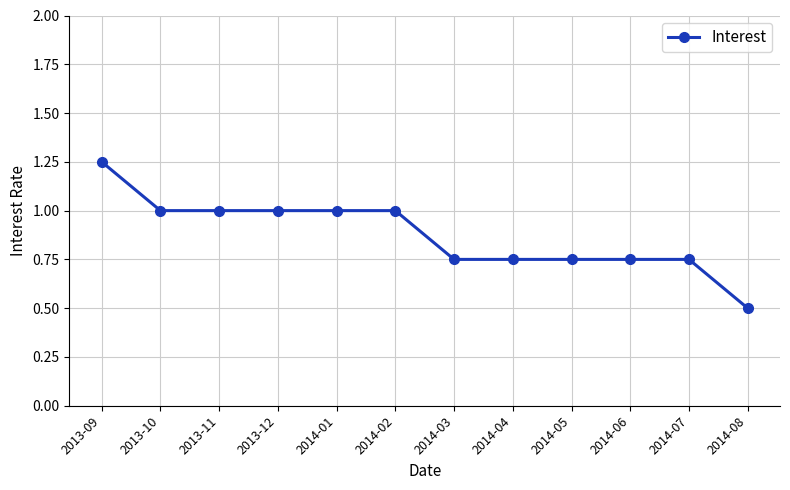

What is the sum of all values?

10.5